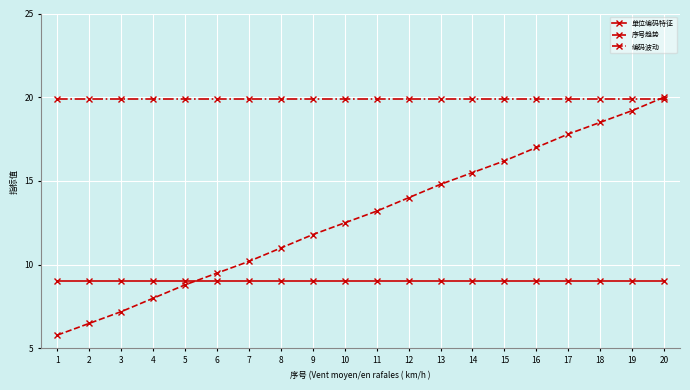

Rank the series by their average value, from lowest to highest.

单位编码特征, 序号趋势, 编码波动